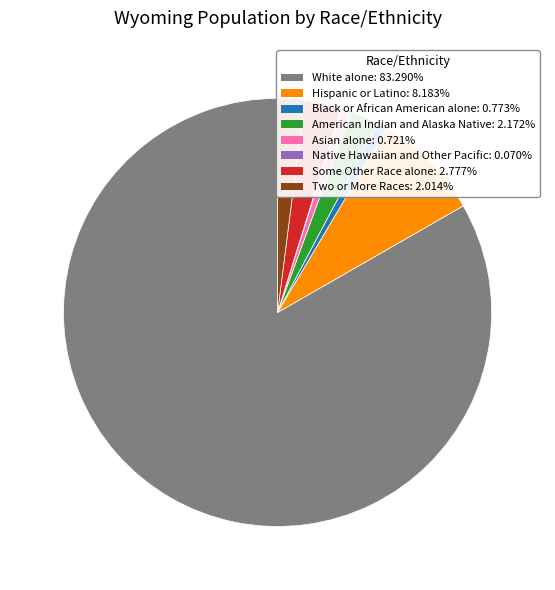

Combined, do Black or African American alone and American Indian and Alaska Native account for over 50%?

No